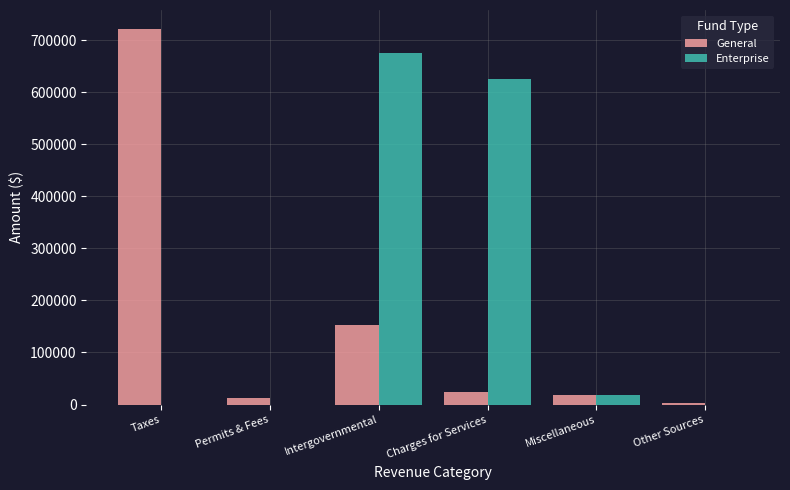

How many series are shown in this chart?

2